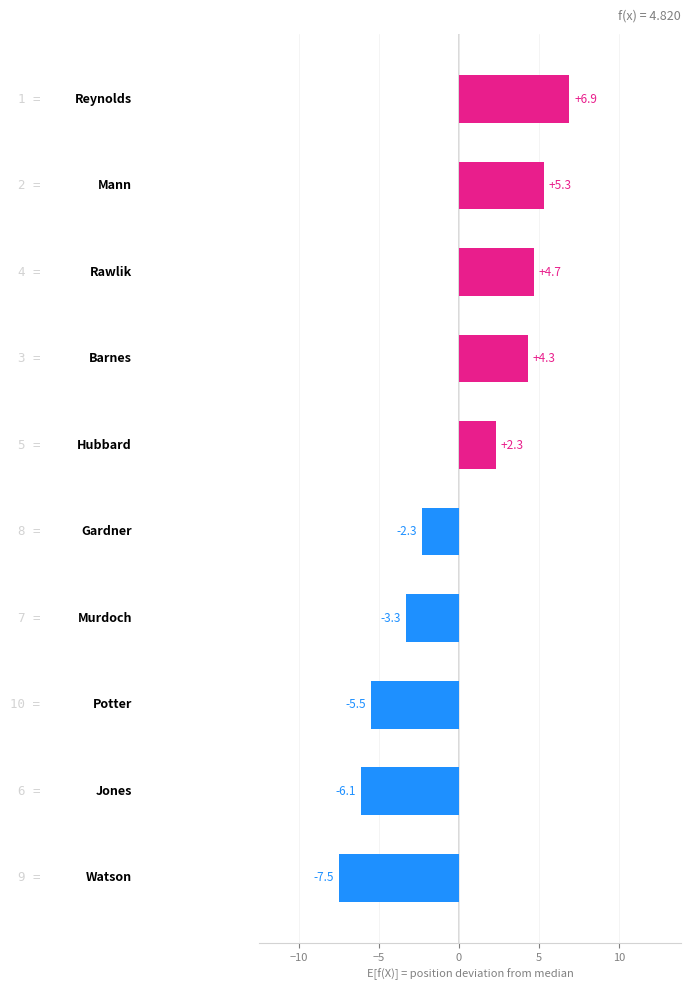

Are the bars grouped side by side (vs. stacked)?

No